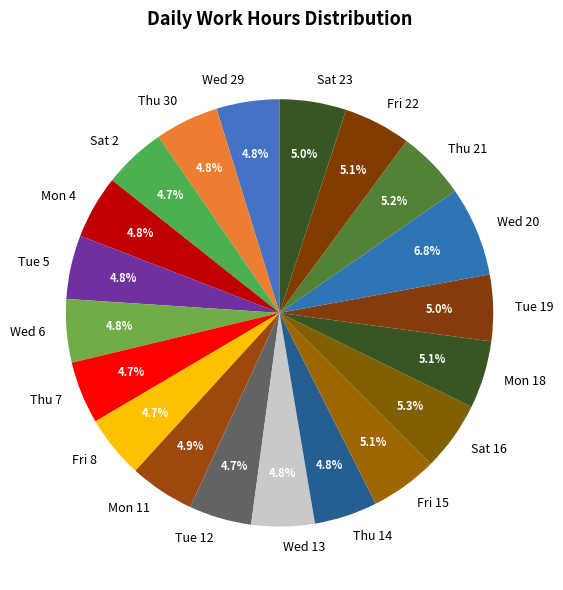

Does any single category account for the majority?

No